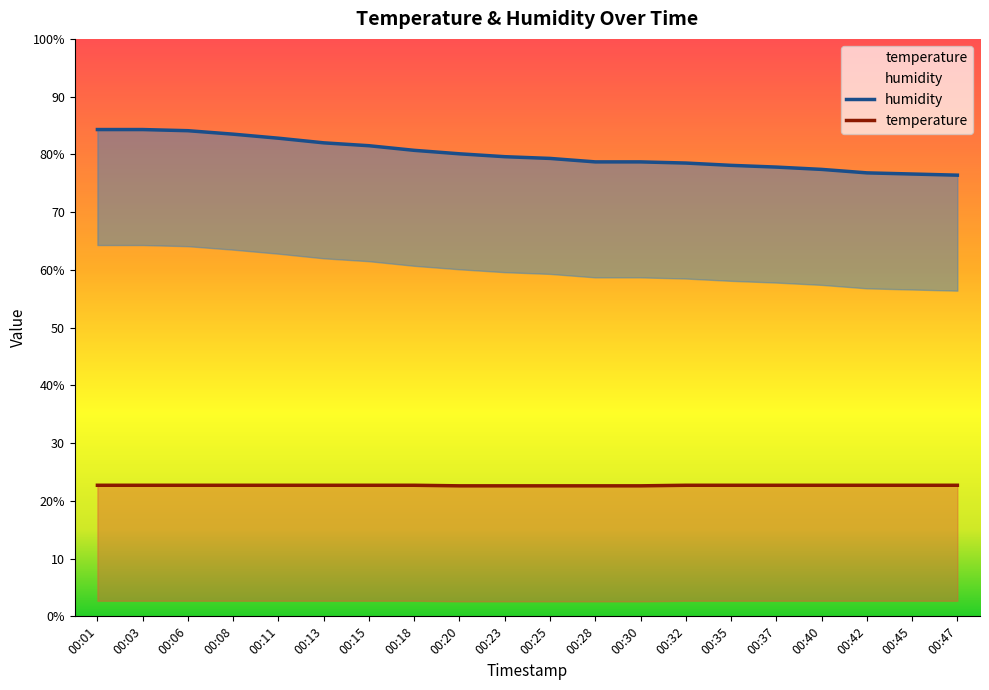

What is the difference between the maximum and second lowest values in the temperature series?

0.1